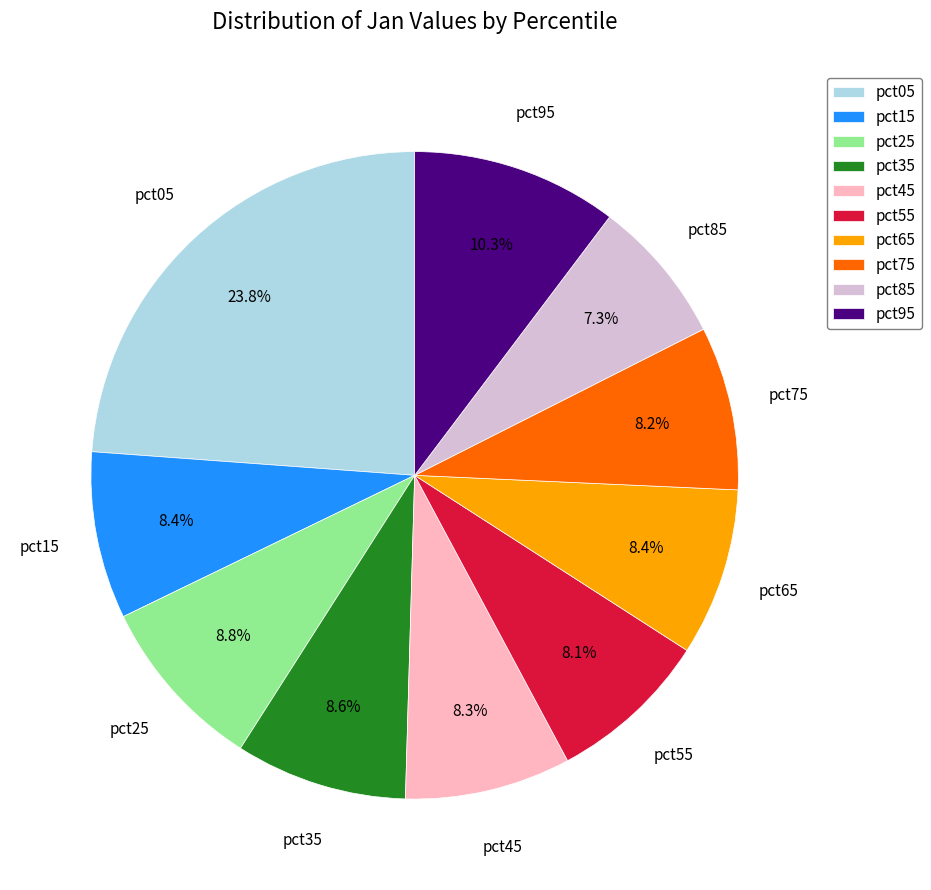

Does any single category account for the majority?

No